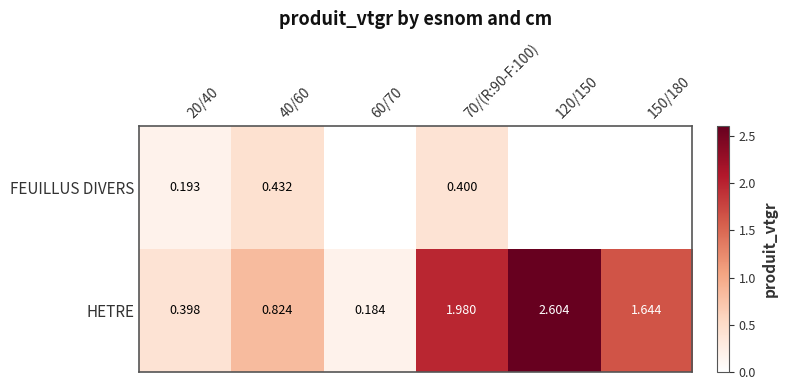

Is the value of FEUILLUS DIVERS at 20/40 greater than the value of HETRE at 150/180?

No